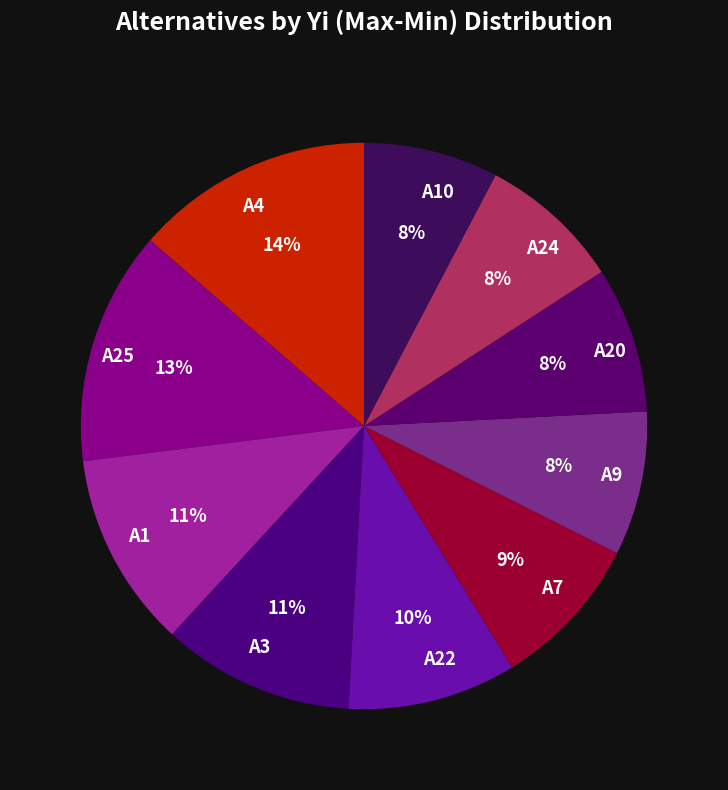

To the nearest percent, what is the difference between the largest and smallest slice percentages?

6%